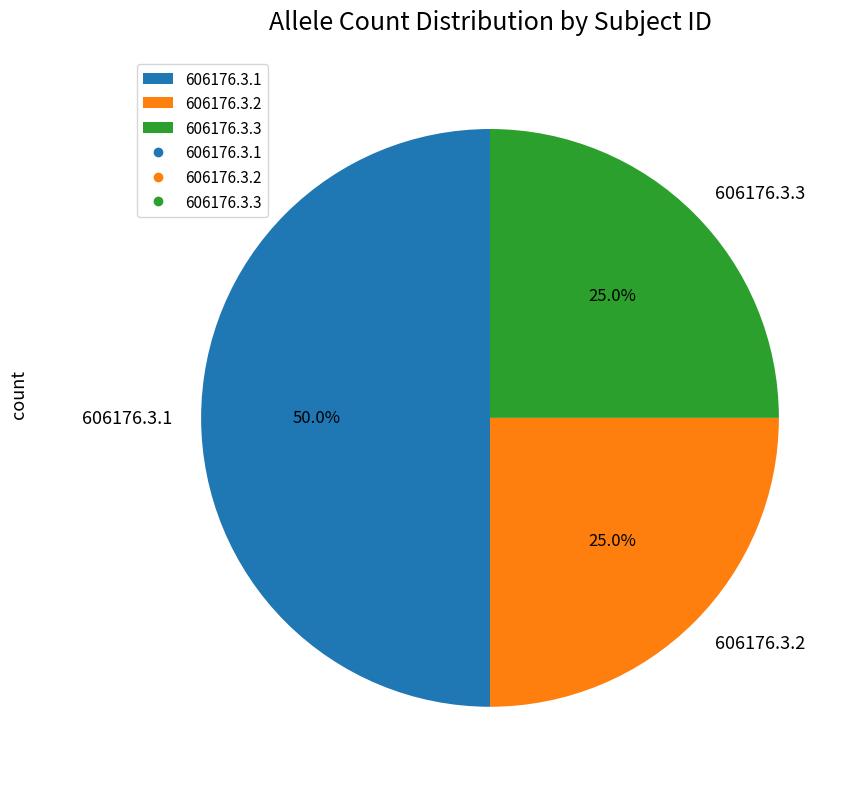

To the nearest percent, what percentage of the pie is 606176.3.3?

25%